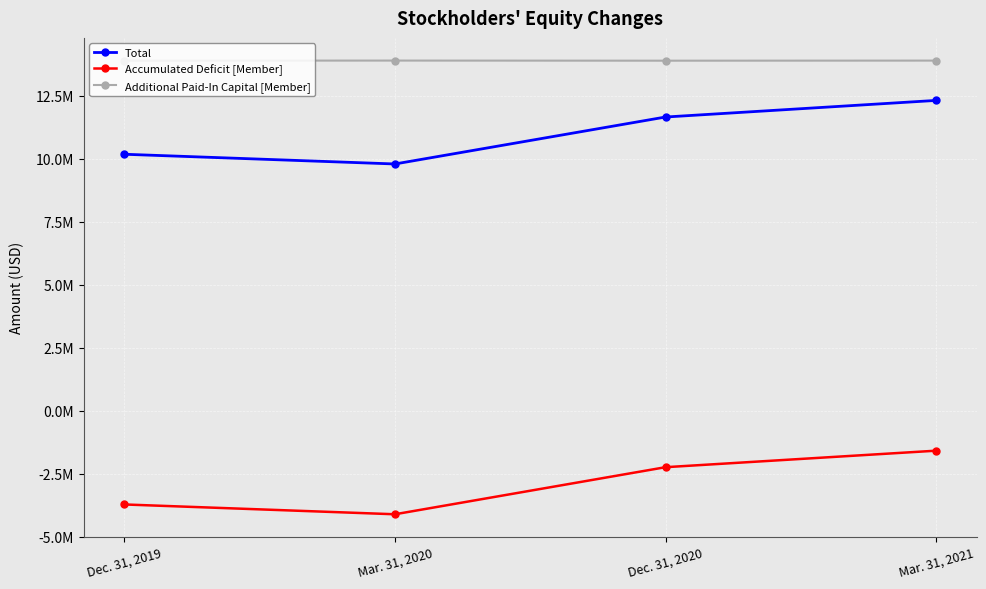

Reading left to right, transcribe all the data shown in this chart.

Total: Dec. 31, 2019=10181200	Mar. 31, 2020=9795312	Dec. 31, 2020=11658586	Mar. 31, 2021=12317369
Accumulated Deficit [Member]: Dec. 31, 2019=-3714255	Mar. 31, 2020=-4103665	Dec. 31, 2020=-2235852	Mar. 31, 2021=-1580689
Additional Paid-In Capital [Member]: Dec. 31, 2019=13894680	Mar. 31, 2020=13898201	Dec. 31, 2020=13893660	Mar. 31, 2021=13897280